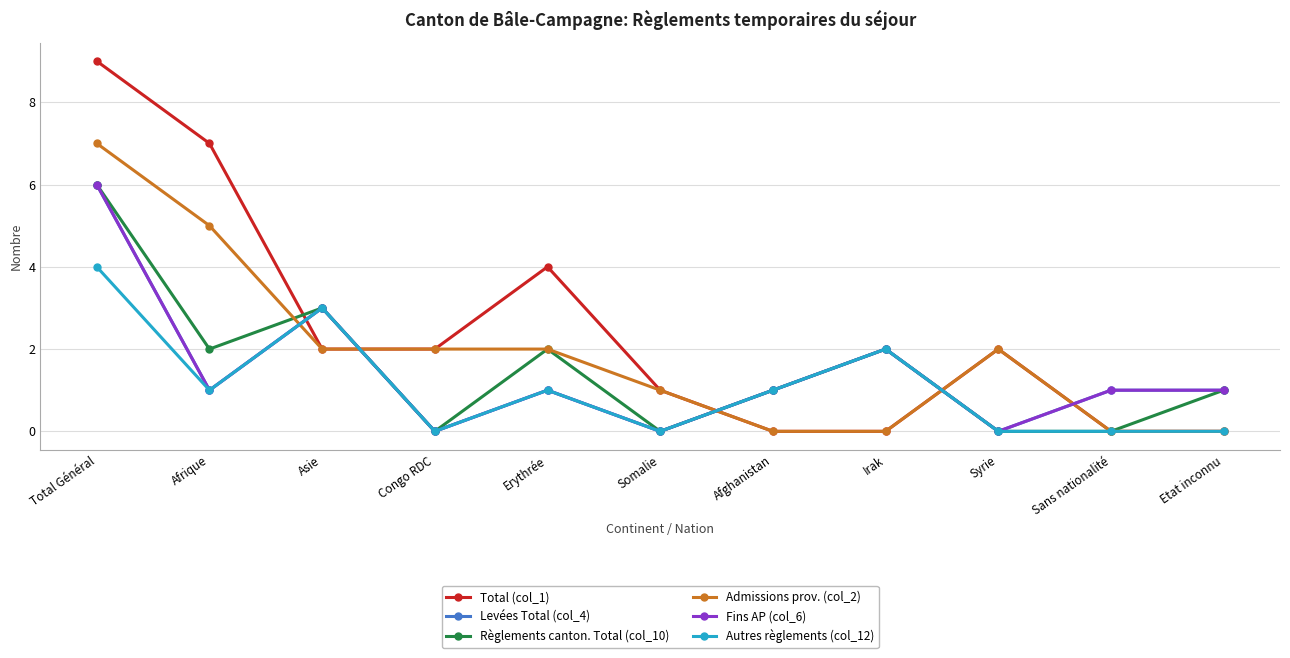

What is the label of the 1st point from the left?

Total Général